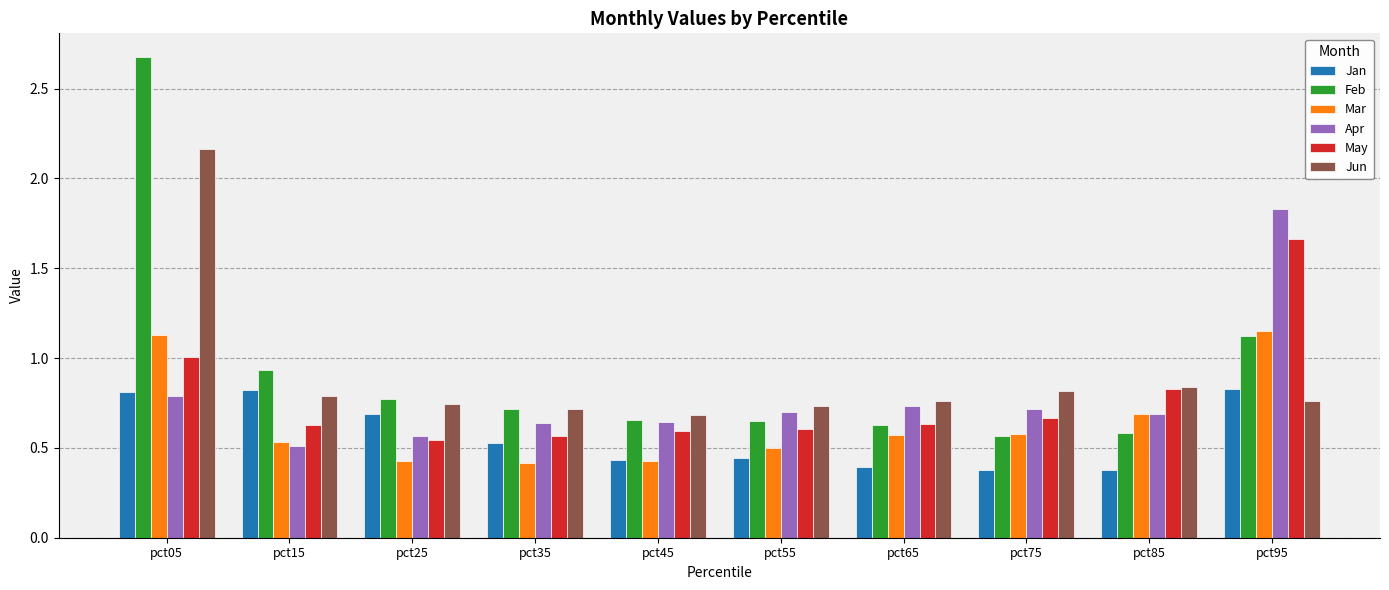

How many groups of bars are there?

10